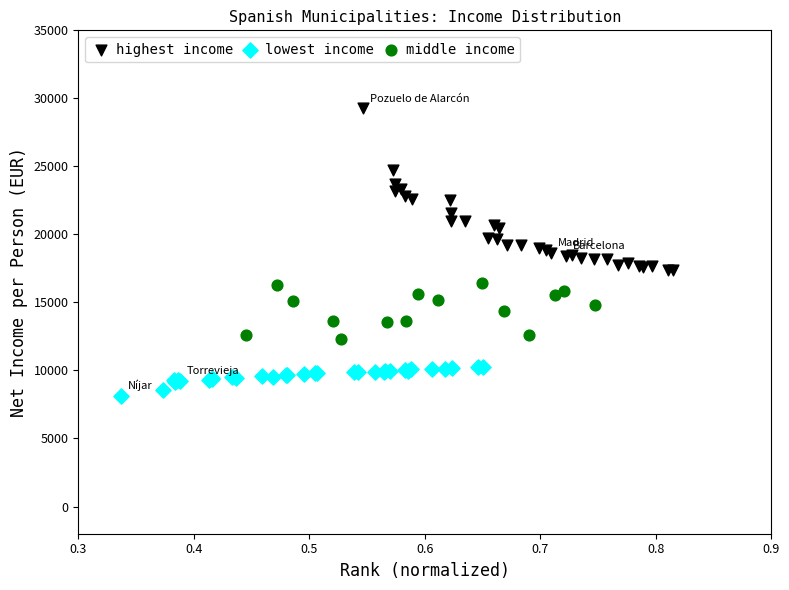

Which series reaches the maximum Y coordinate?

highest income